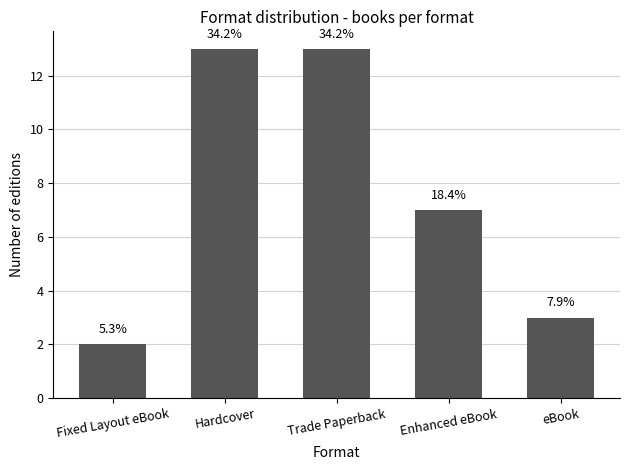

True or false: the data shows 7 at Enhanced eBook.

True